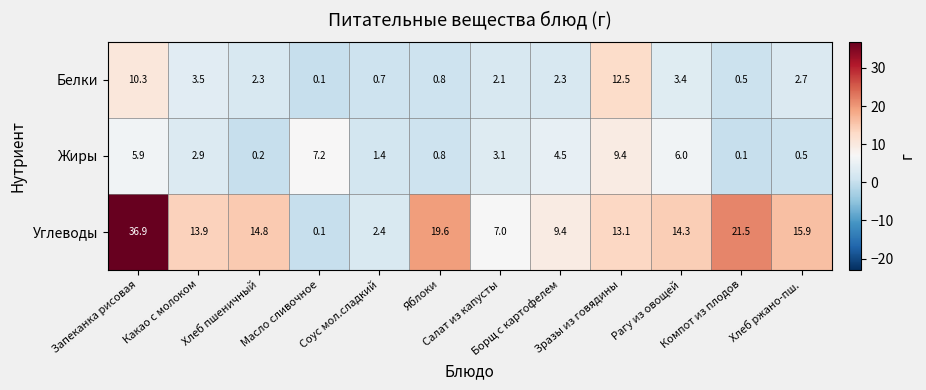

Which series has the largest range (max minus min)?

Углеводы